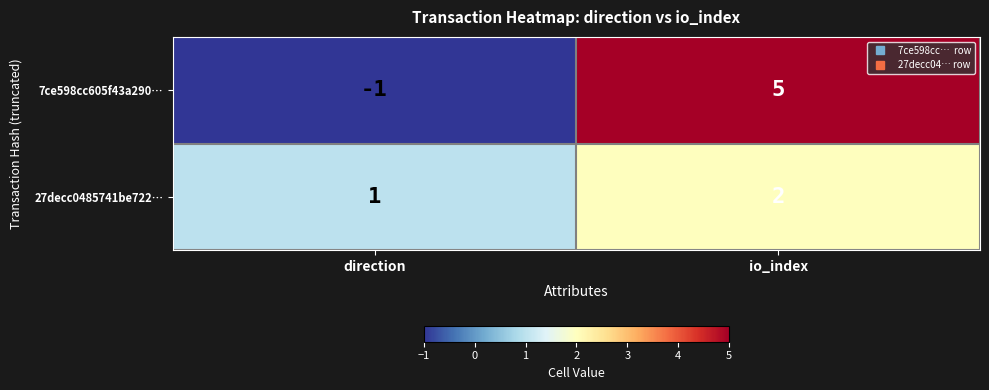

At io_index, list the series in order from largest to smallest.

7ce598cc605f43a290…, 27decc0485741be722…